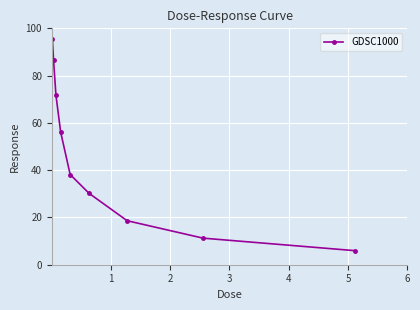

How many lines are shown in the chart?

1